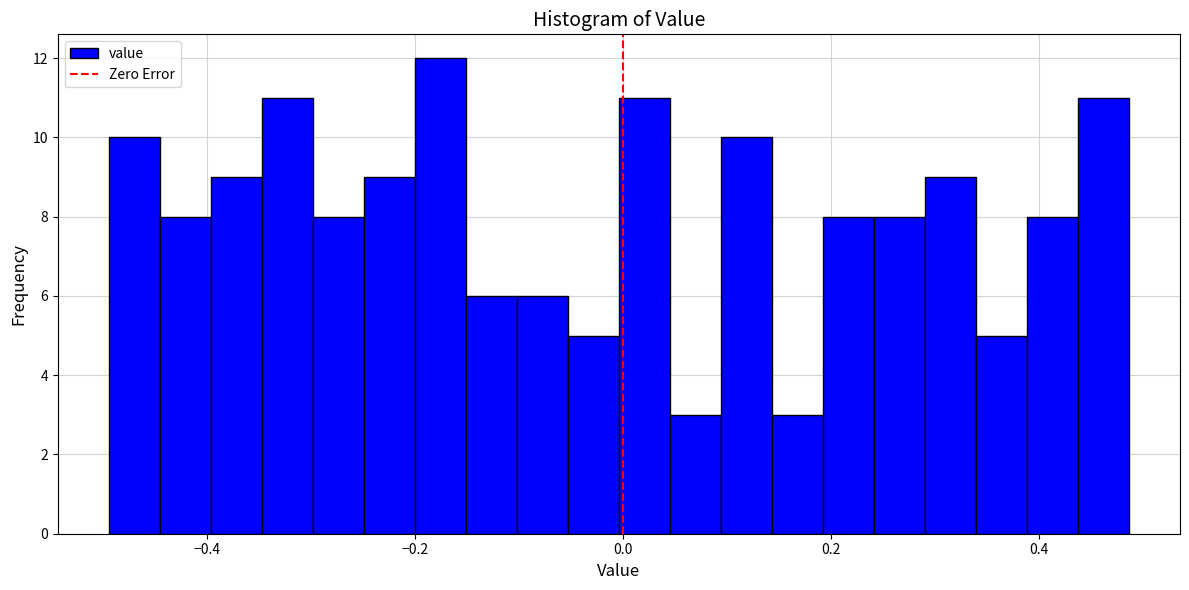

Read against the x-axis, roughly where is the centre of the tallest bar?

-0.18